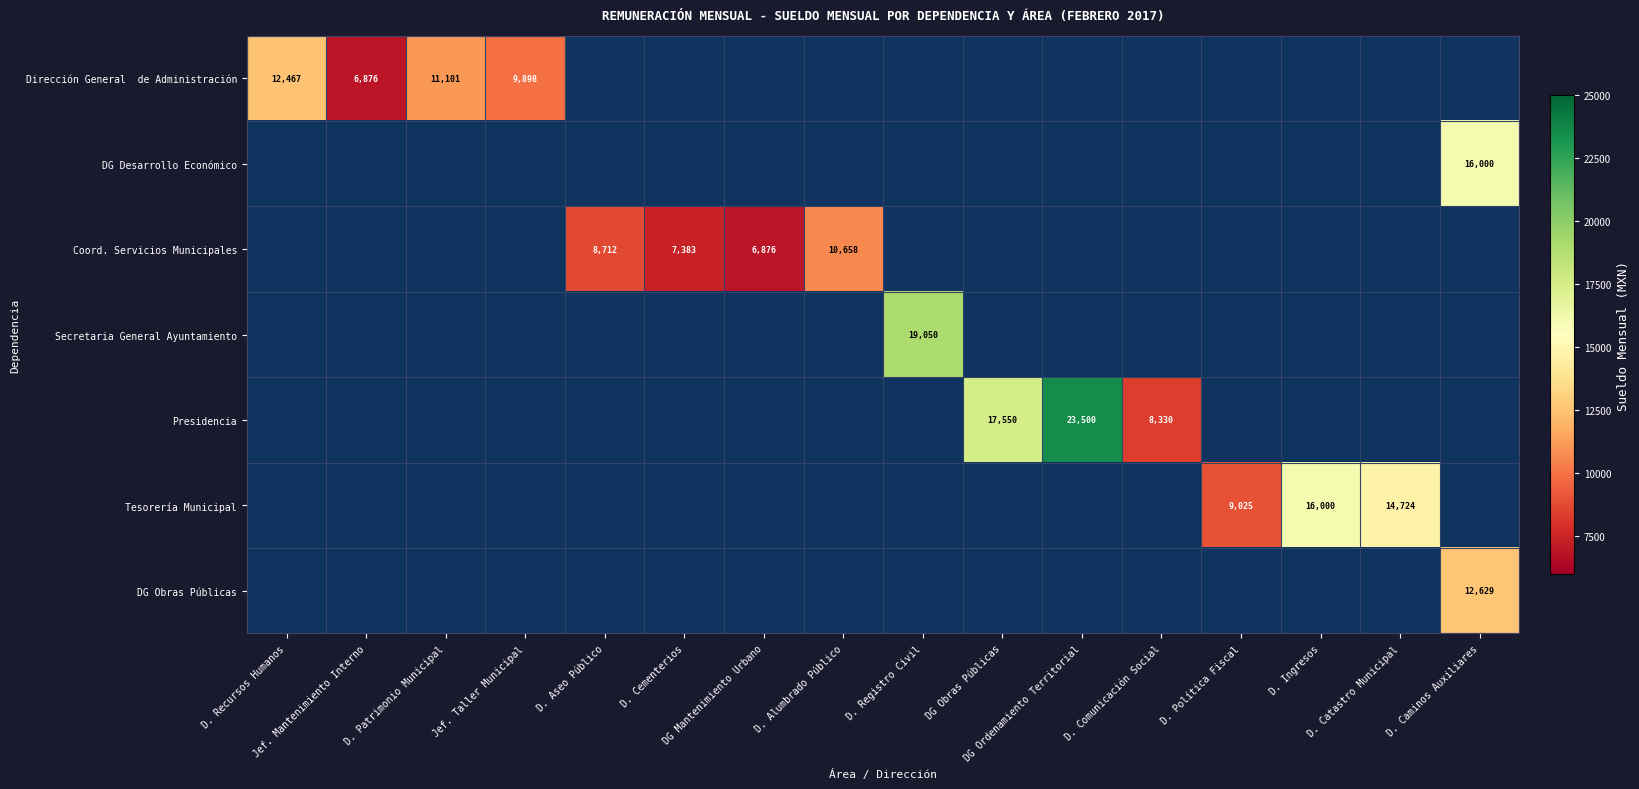

Is it true that Presidencia equals -7960.2 at D. Aseo Público?

False